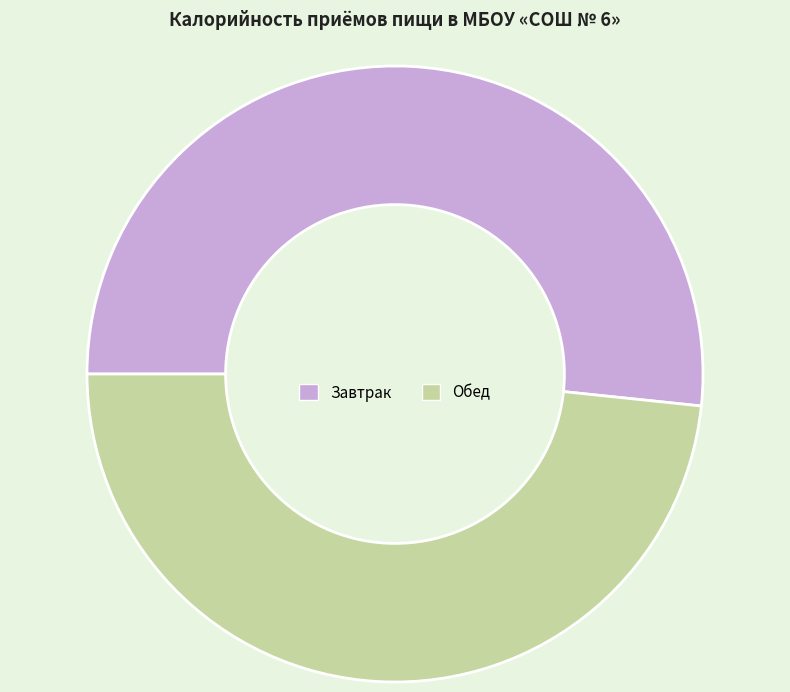

Which category has the smallest portion of the pie?

Обед